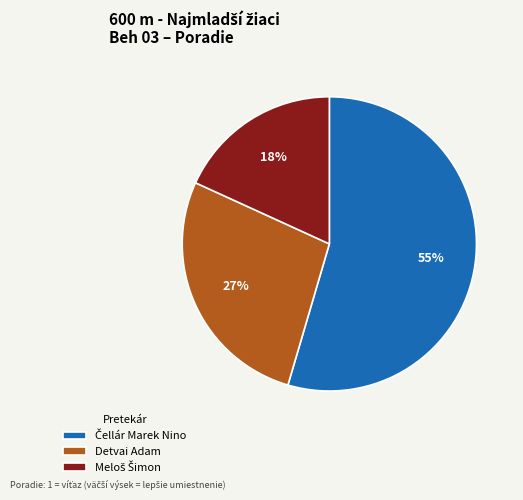

How many slices are in this pie chart?

3